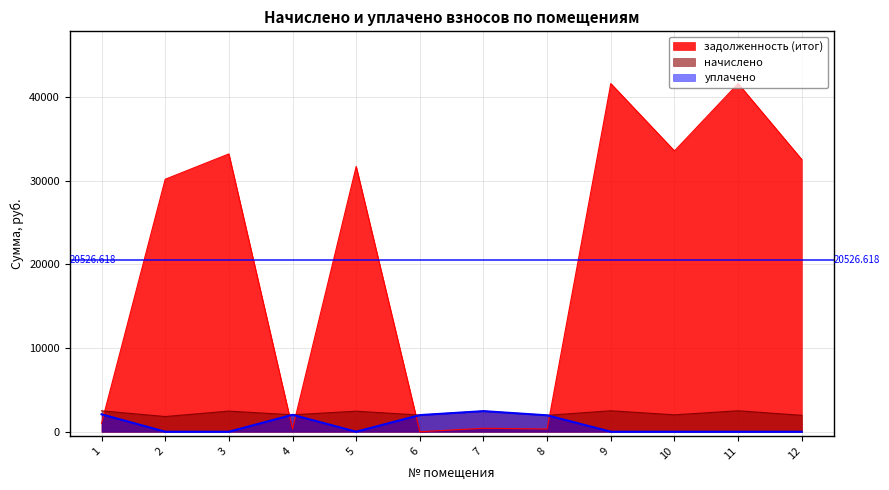

Rank the series by their maximum value, from highest to lowest.

задолженность (итог), начислено, уплачено